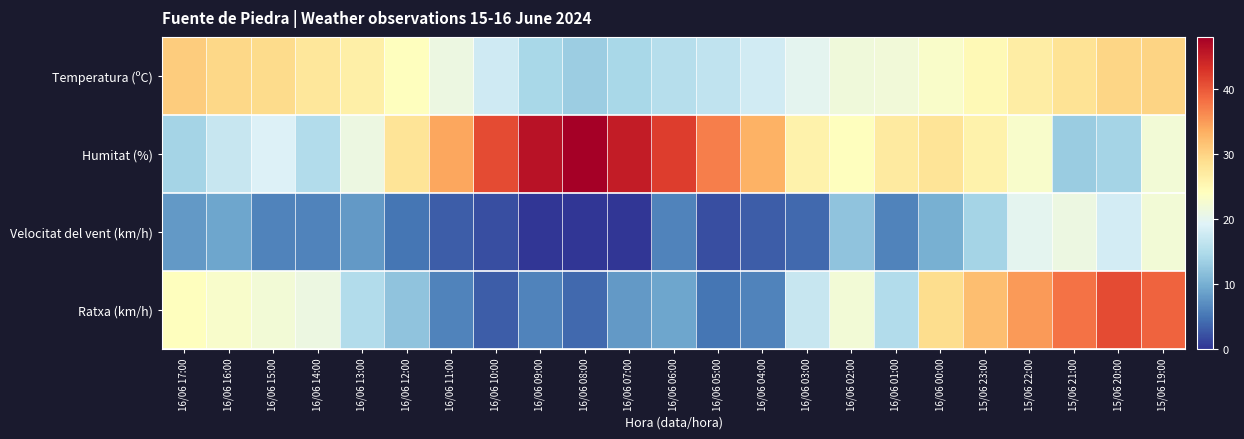

List the series in order of their overall mean, lowest first.

Velocitat del vent (km/h), Ratxa (km/h), Temperatura (ºC), Humitat (%)